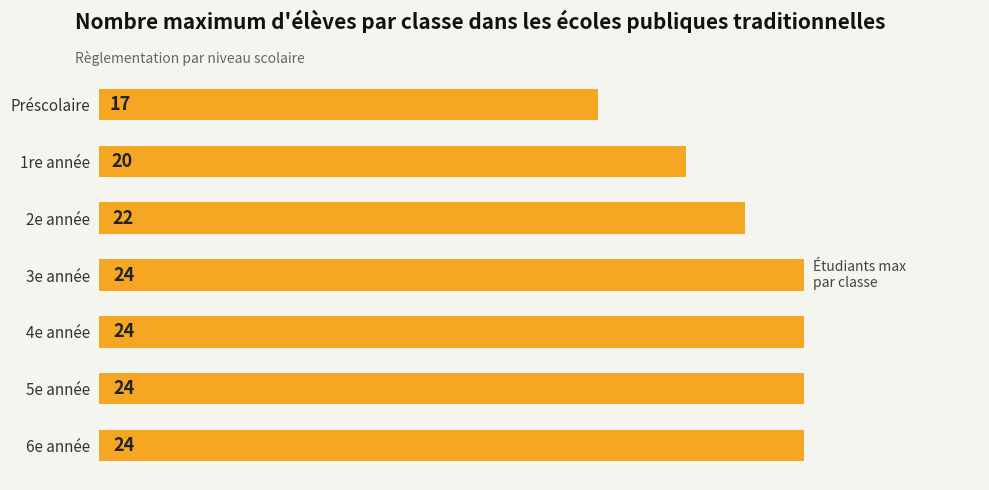

At which label is the value closest to 20?

1re année